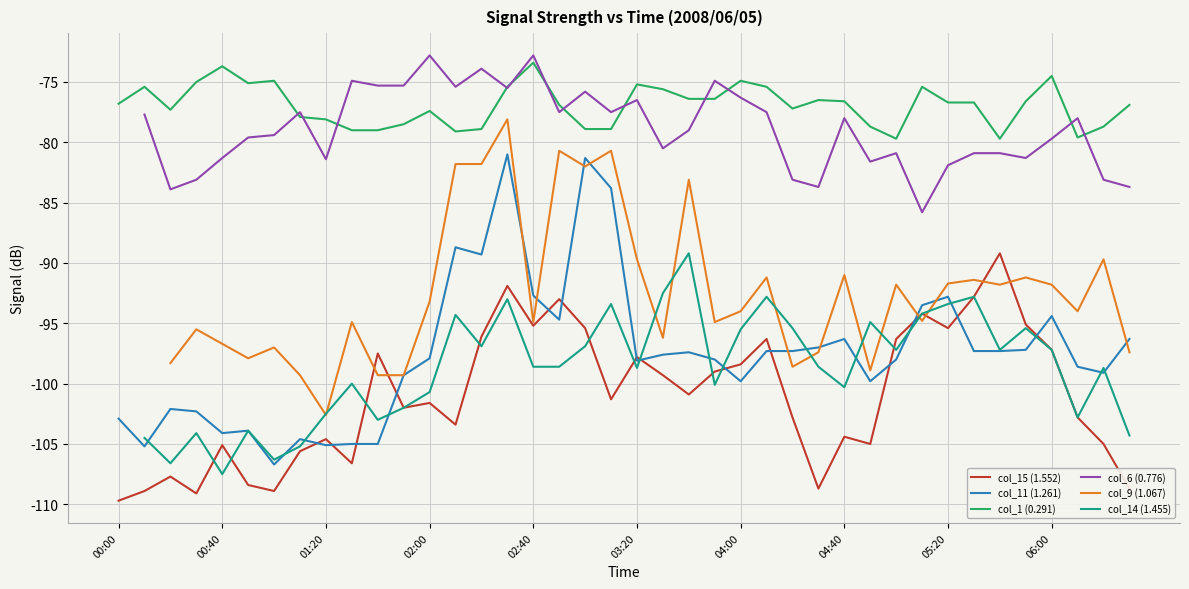

How many data points in col_1 (0.291) are above -76?

13